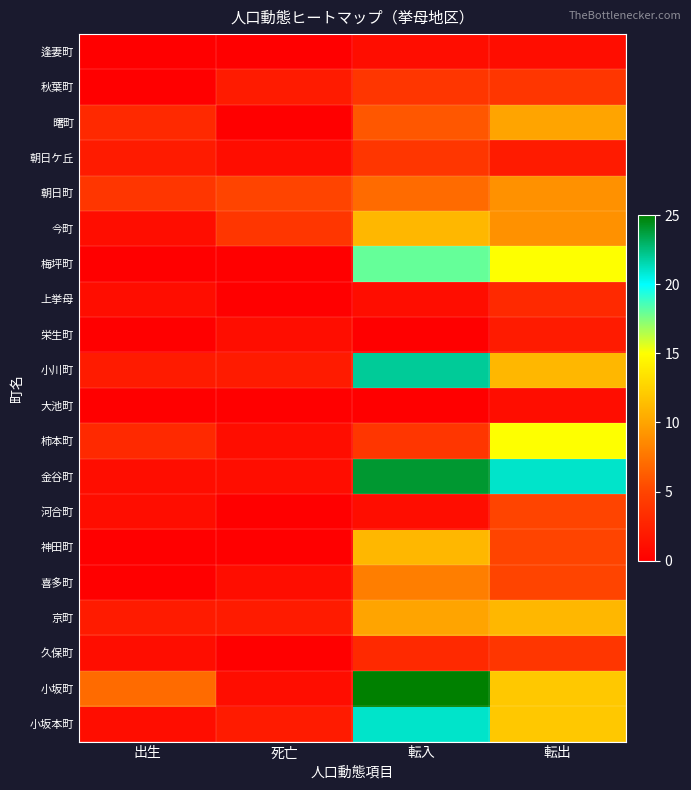

Count the number of categories in the chart.

4